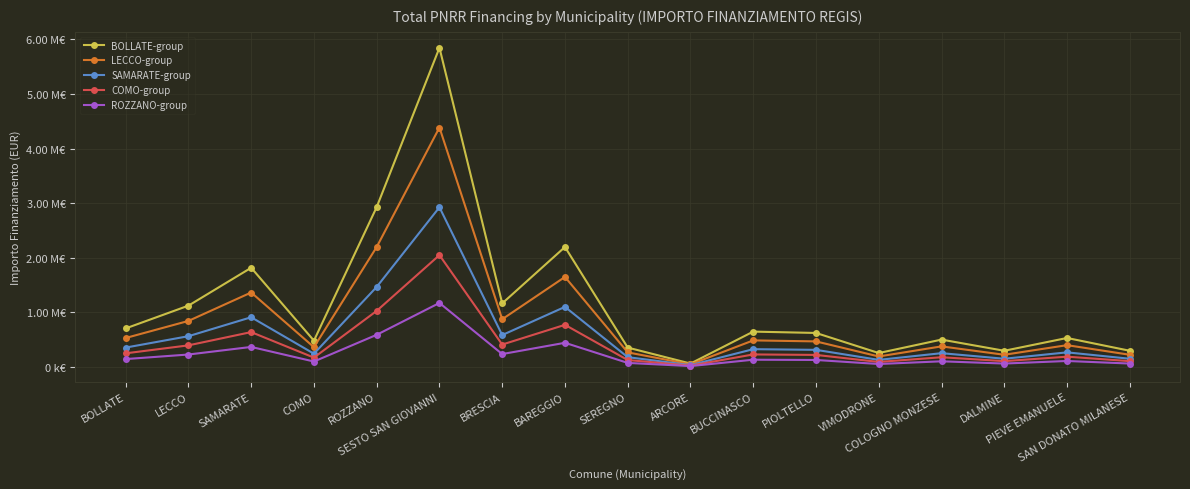

Does the chart display data point markers on the line(s)?

Yes